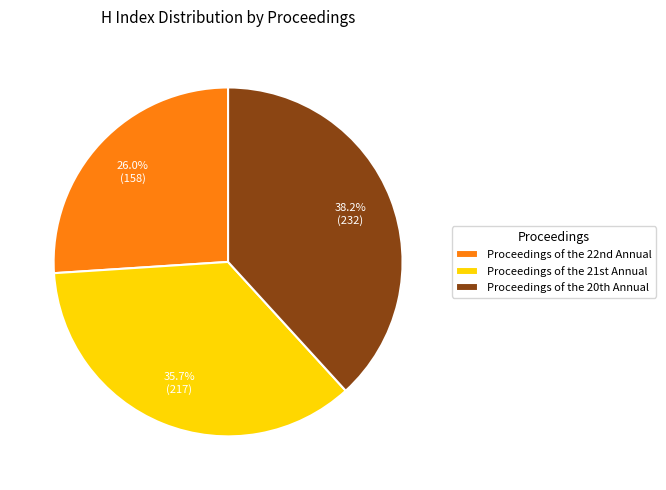

How many slices are in this pie chart?

3